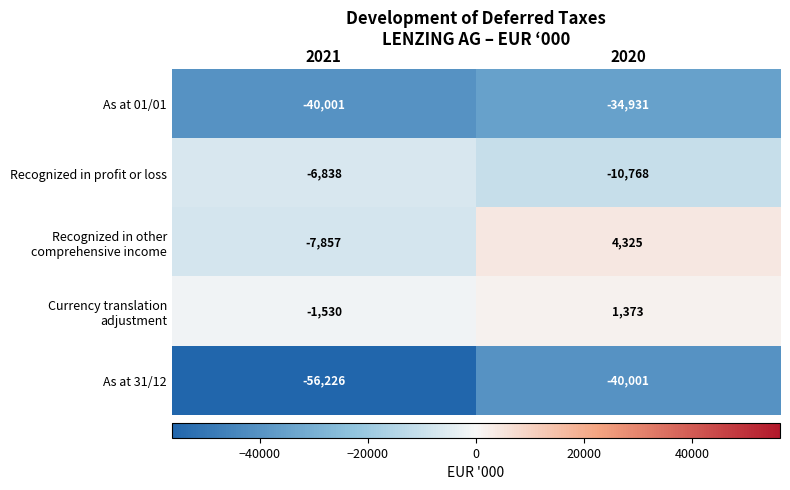

What is the difference between the highest and lowest values at 2021?

54696